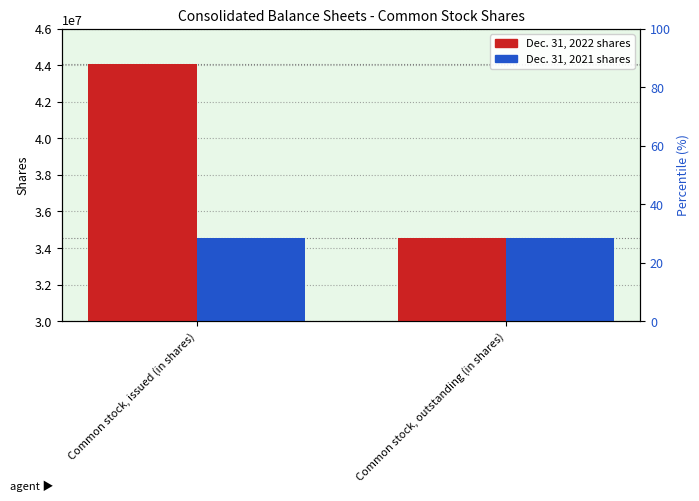

Is the value of Dec. 31, 2022 at Common stock, outstanding (in shares) greater than the value of Dec. 31, 2021 at Common stock, issued (in shares)?

No